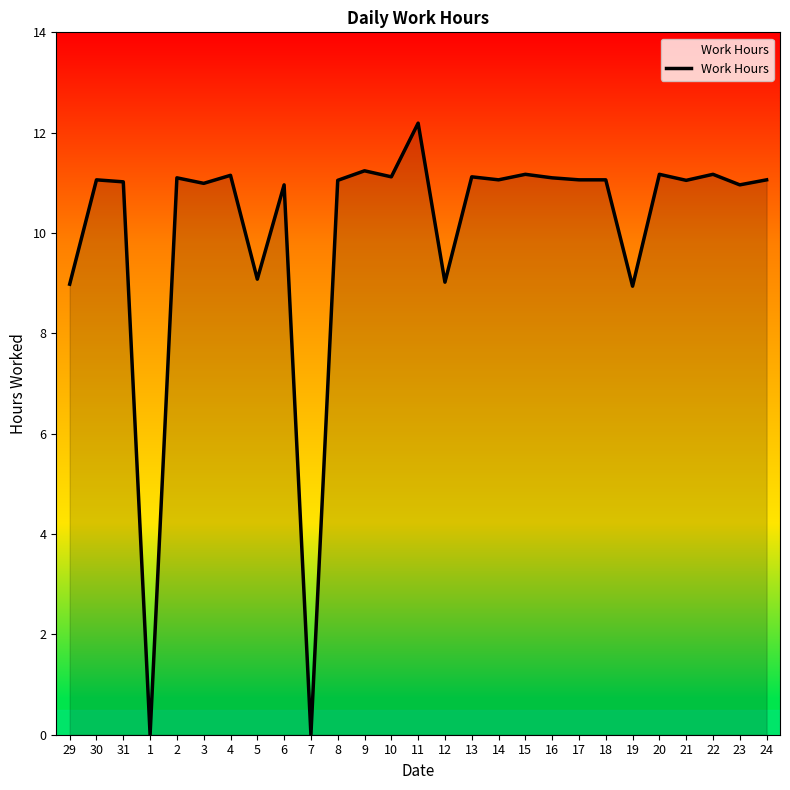

Approximately how many times larger is the value at 16 compared to 8?

1.0